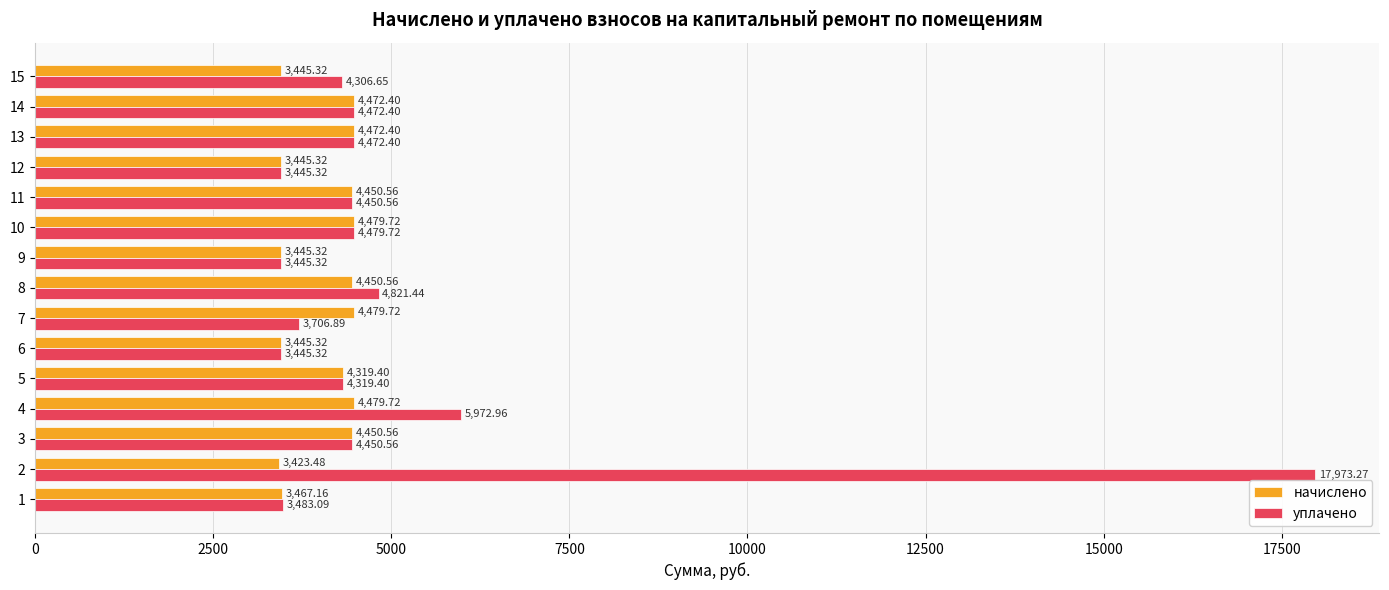

Rank the series by their average value, from highest to lowest.

уплачено, начислено